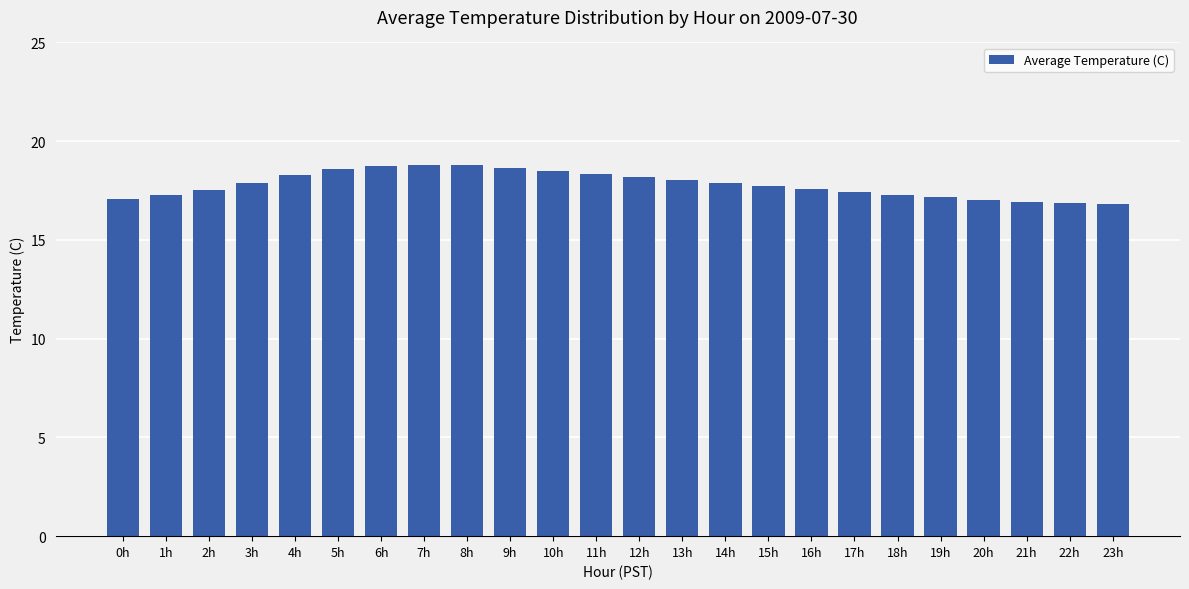

Count the number of data series in this chart.

1